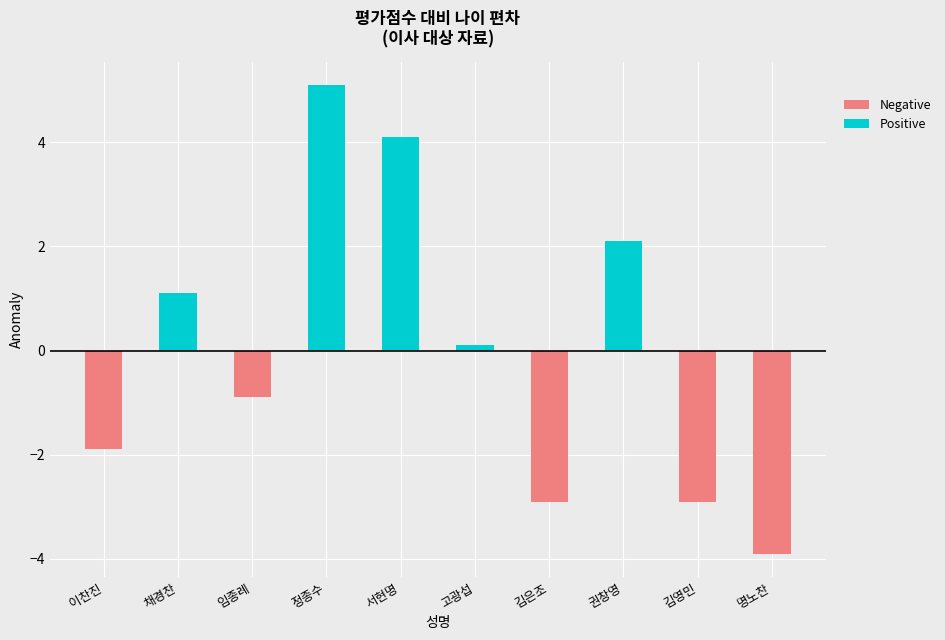

Reading left to right, list all the values displayed in this chart.

Negative: -1.9	0.0	-0.9	0.0	0.0	0.0	-2.9	0.0	-2.9	-3.9
Positive: 0.0	1.1	0.0	5.1	4.1	0.1	0.0	2.1	0.0	0.0